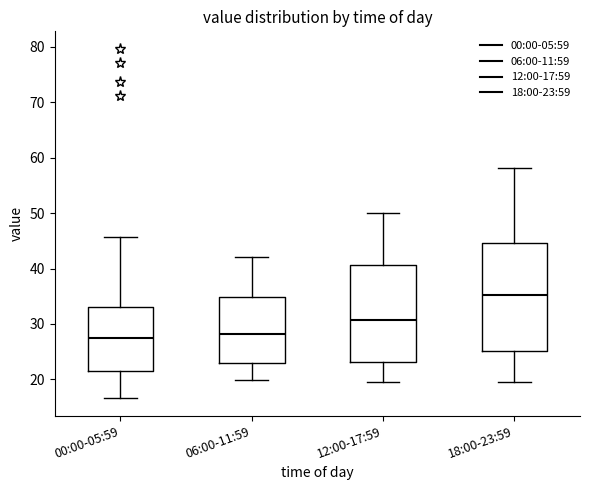

Reading left to right, transcribe this box plot: for each box, give where its median line is, the range the box spans, and where its two whiskers end, as read against the y-axis. The values are not printed on the chart, so give them approximately, as read against the axis.

00:00-05:59: median 27, box 22 to 33, whiskers 17 to 46
06:00-11:59: median 28, box 23 to 35, whiskers 20 to 42
12:00-17:59: median 31, box 23 to 41, whiskers 20 to 50
18:00-23:59: median 35, box 25 to 45, whiskers 20 to 58